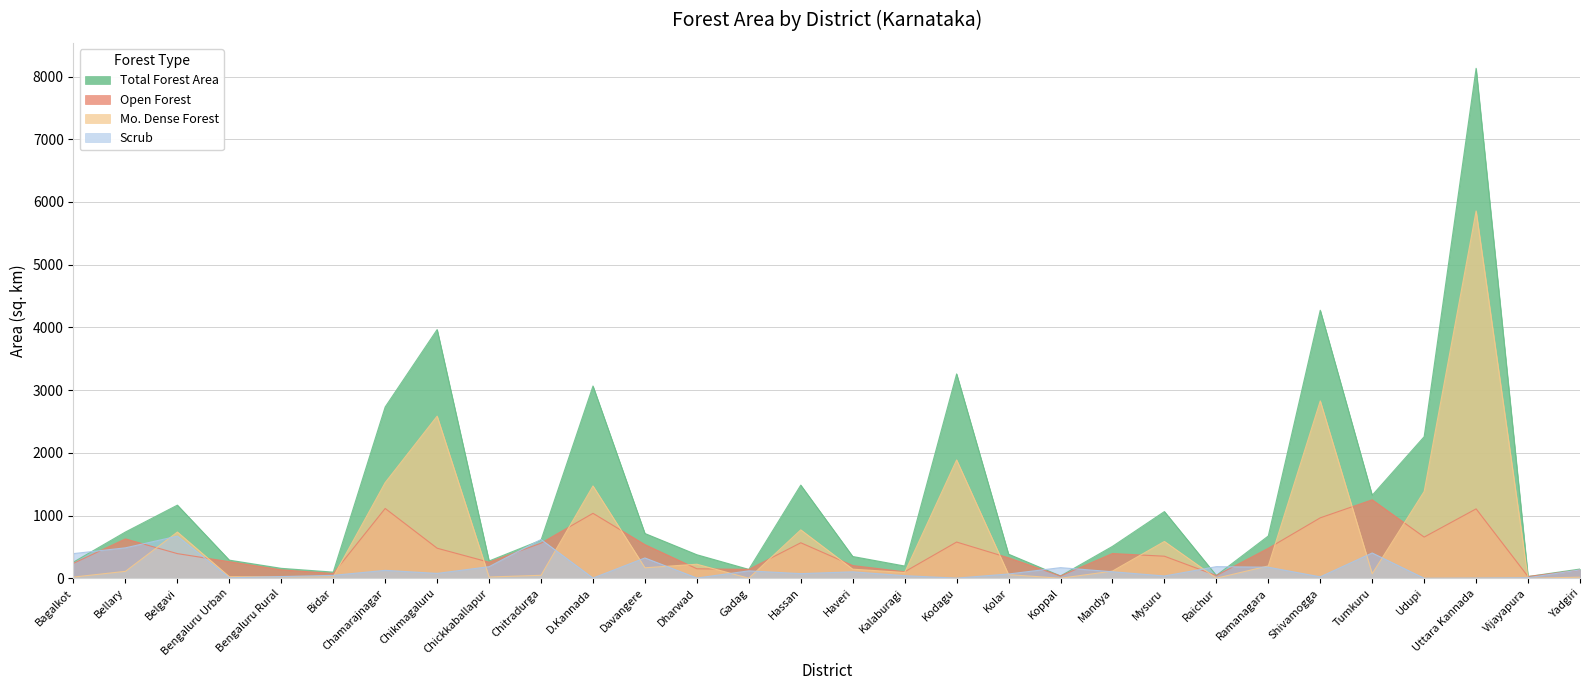

At which label is Total Forest Area closest to 4079?

Chikmagaluru